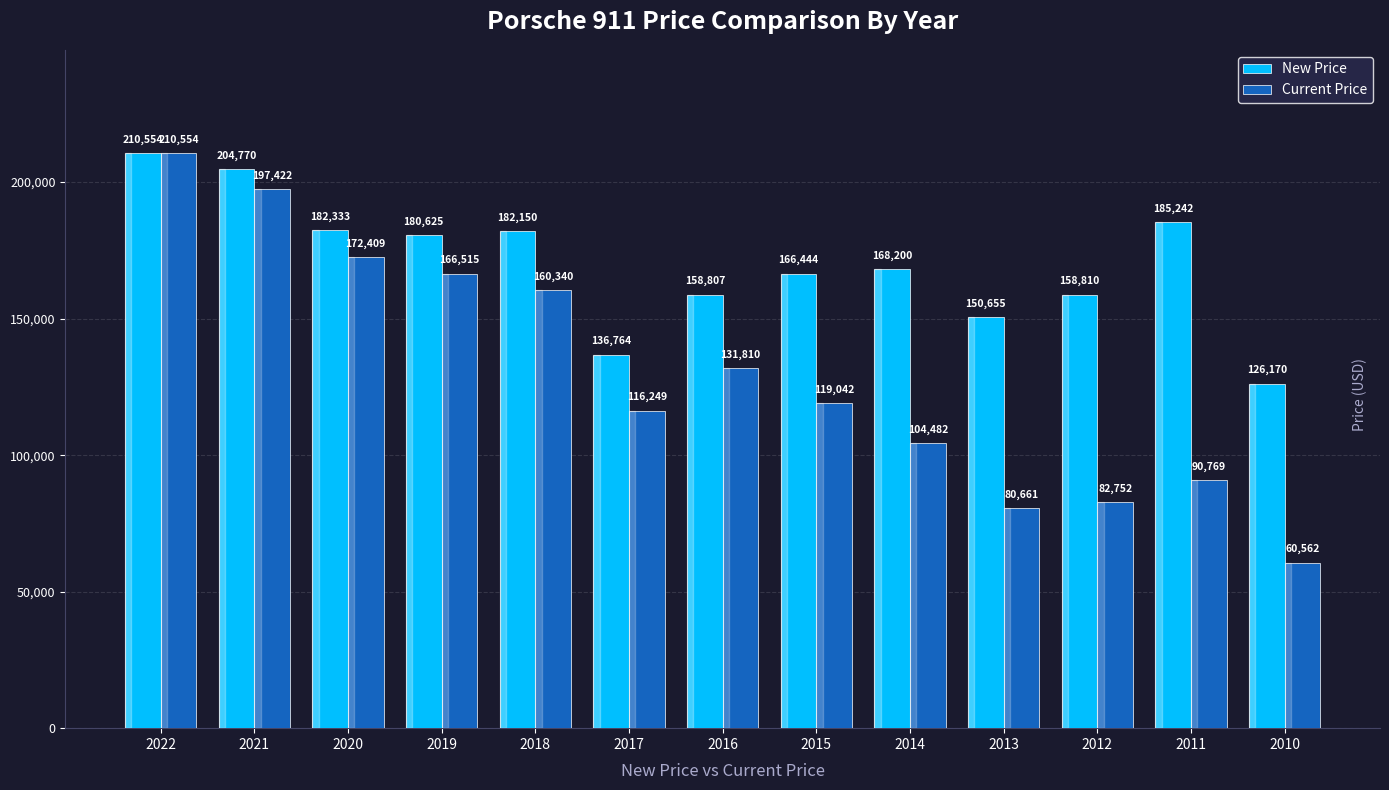

What is the difference between the maximum and minimum values in the Current Price series?

149992